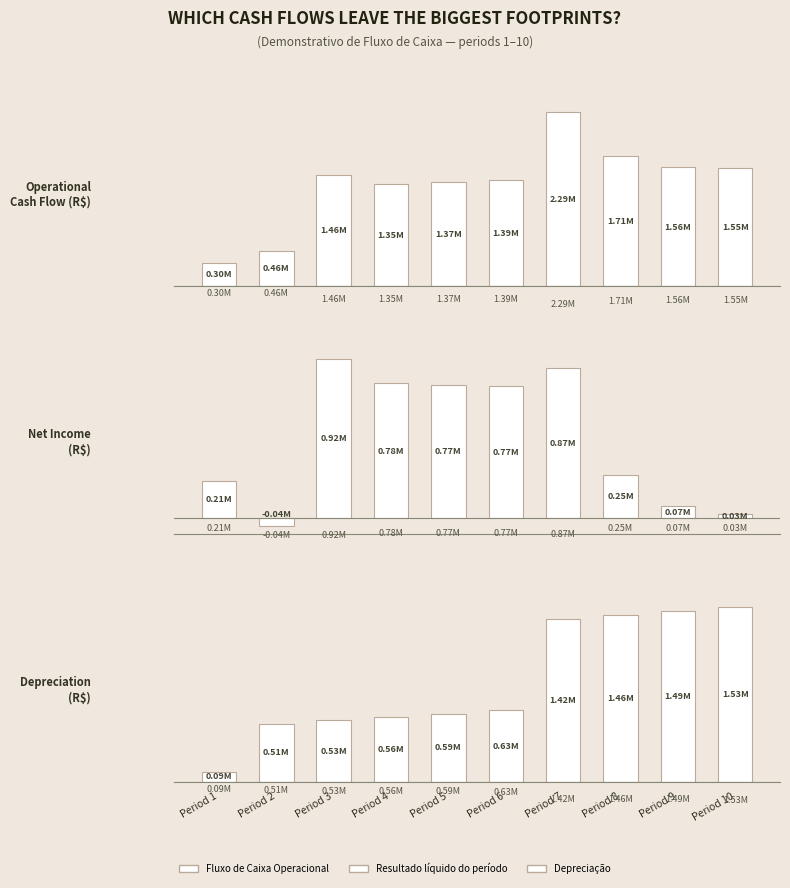

Is the value of Resultado líquido do período at Period 1 greater than the value of Fluxo de Caixa Operacional at Period 9?

No